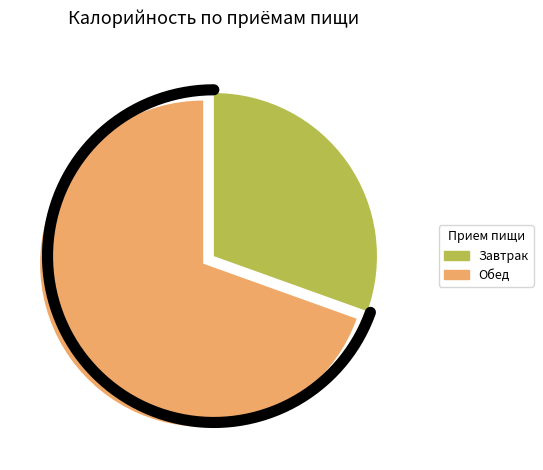

To the nearest percent, what is the average slice percentage?

50%